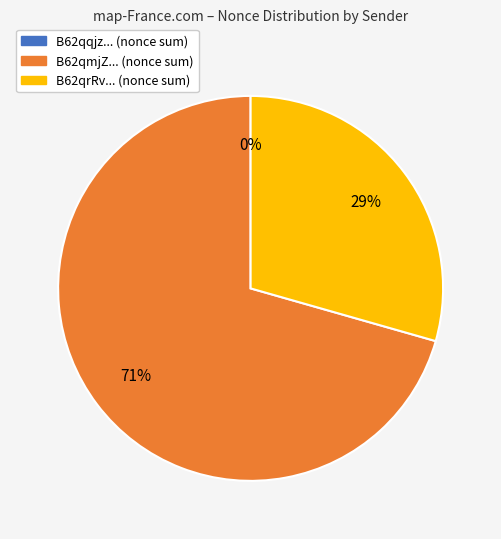

To the nearest percent, what is the difference between the largest and smallest slice percentages?

71%